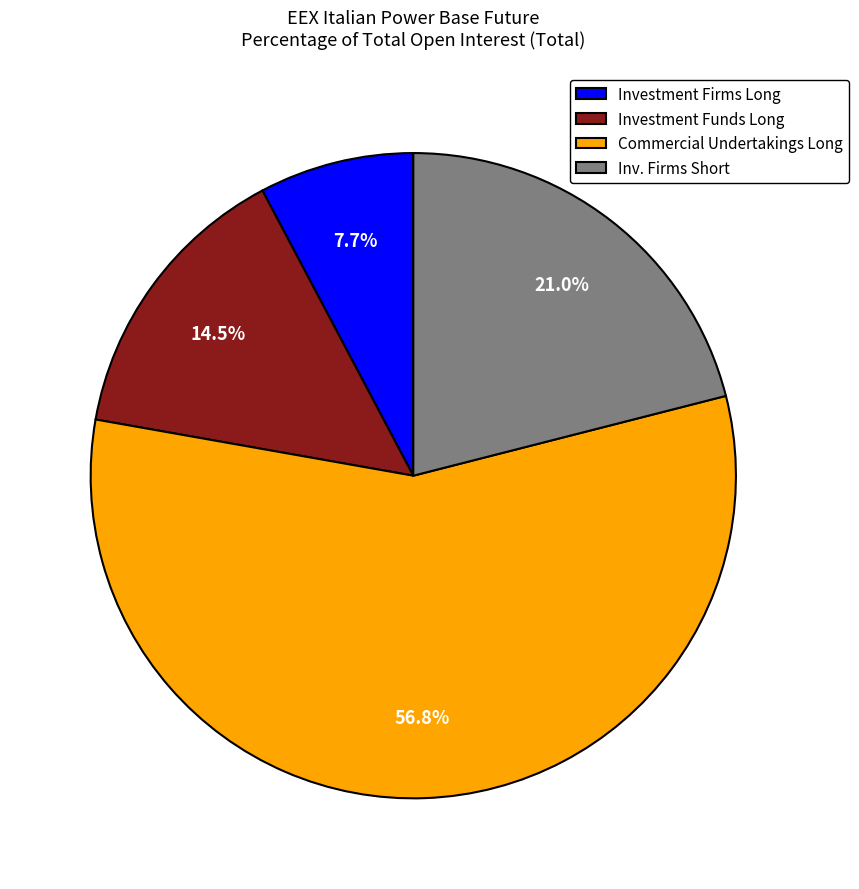

Count the number of slices in the pie.

4